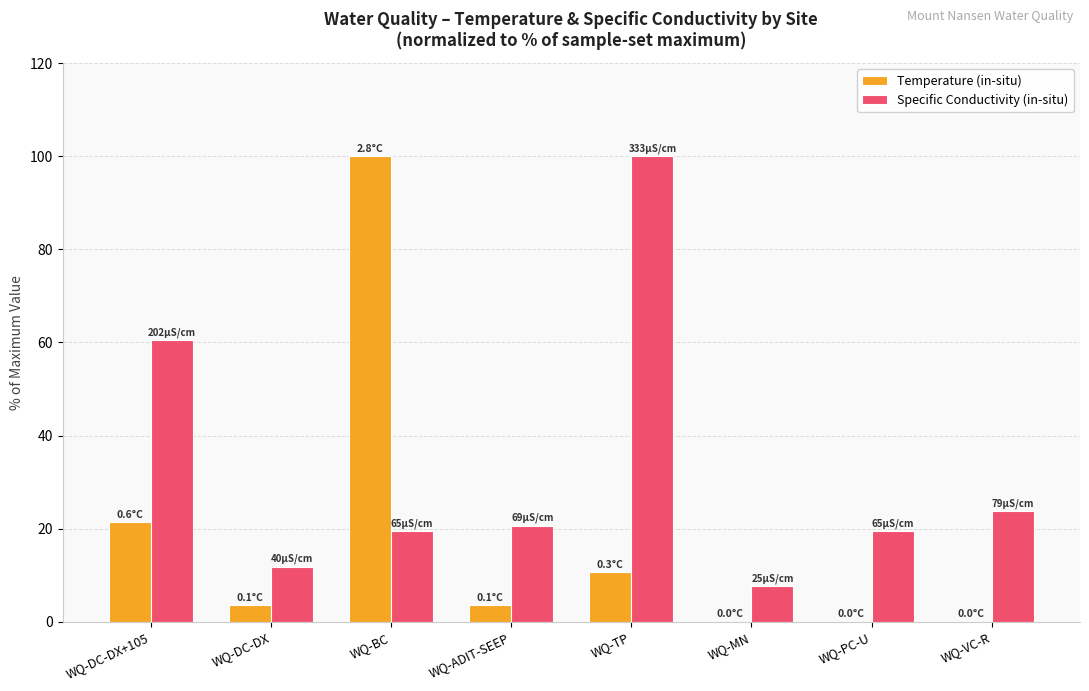

What are all the series names shown in the legend?

Temperature (in-situ), Specific Conductivity (in-situ)